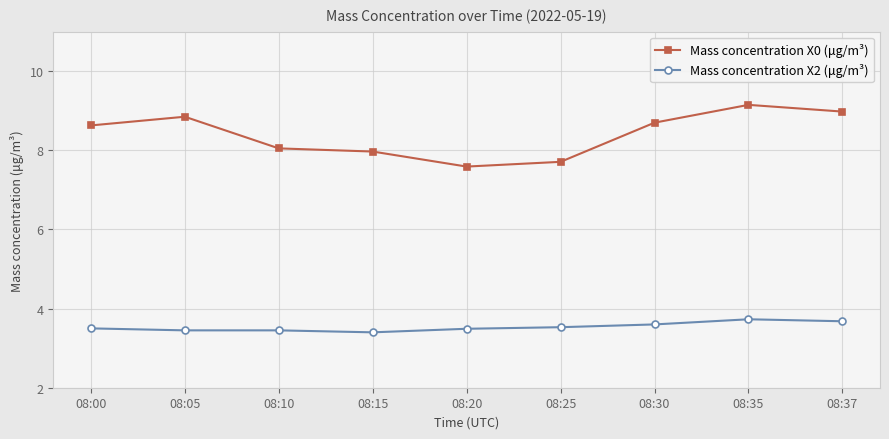

What is the average value of the Mass concentration X0 (μg/m³) series?

8.4